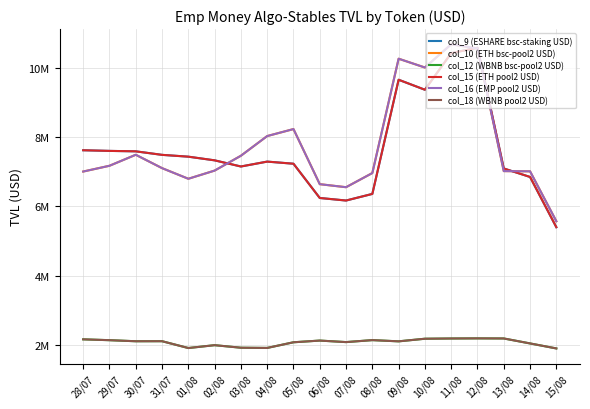

What is the approximate value of col_9 (ESHARE bsc-staking USD) at 13/08?

7096278.9